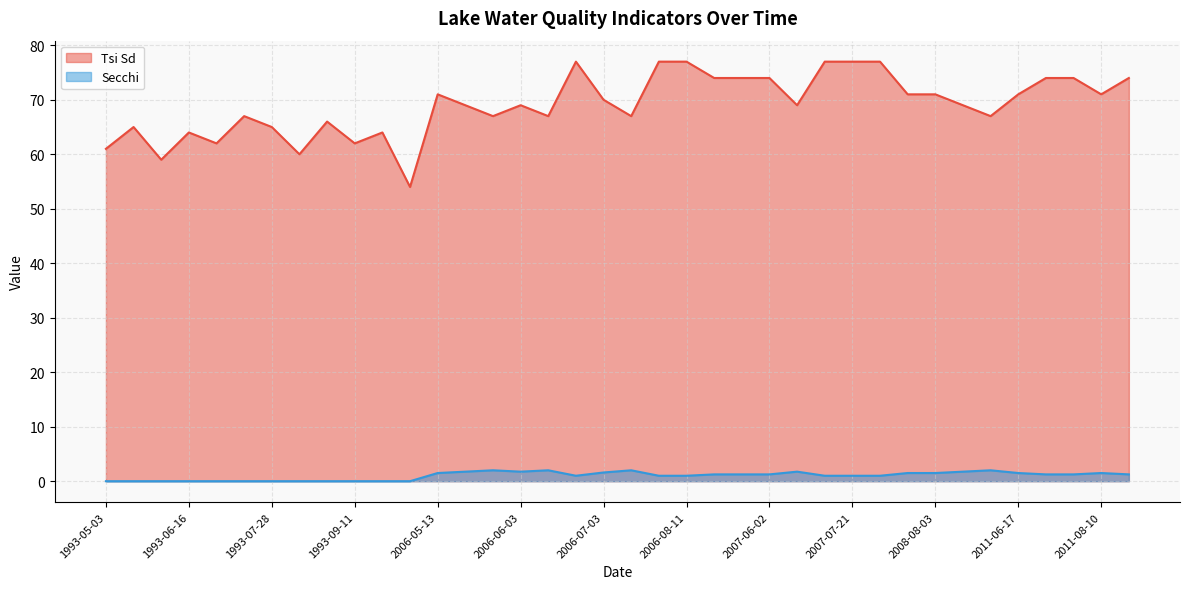

How many data points in Tsi Sd are less than 69?

16